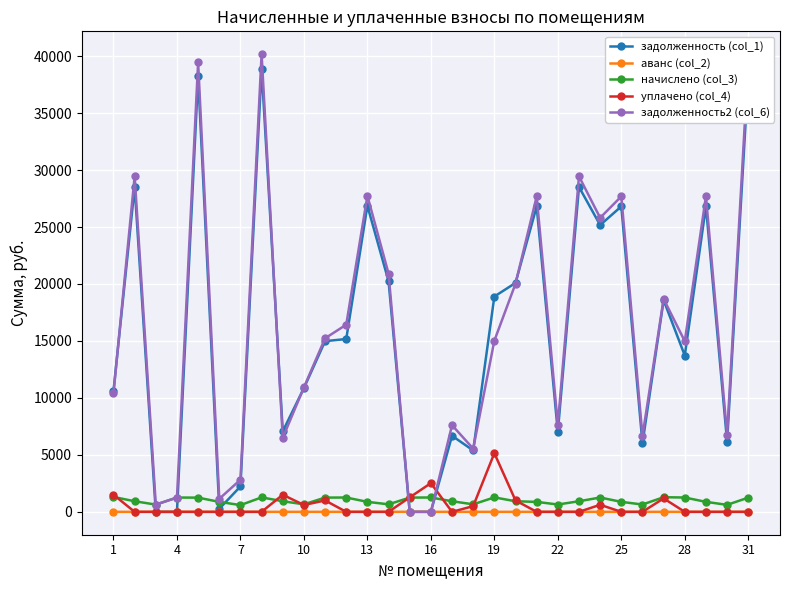

What are all the series names shown in the legend?

задолженность (col_1), аванс (col_2), начислено (col_3), уплачено (col_4), задолженность2 (col_6)